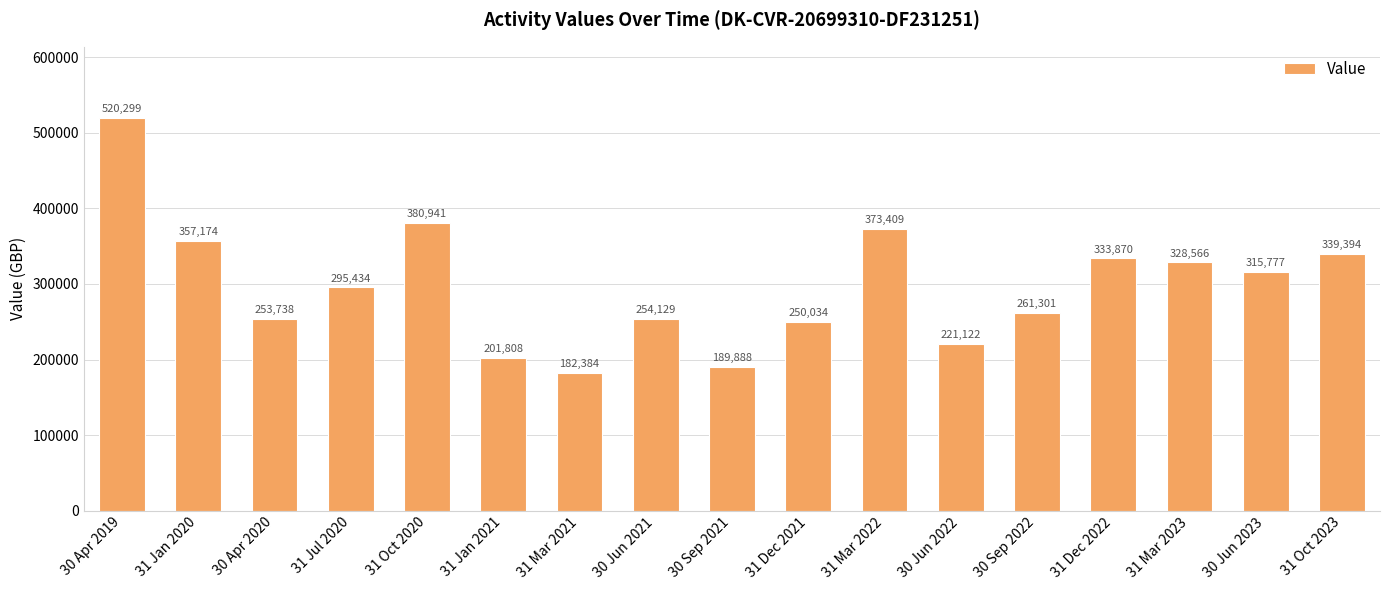

Is it true that the value at 31 Mar 2023 is 328565.6?

True